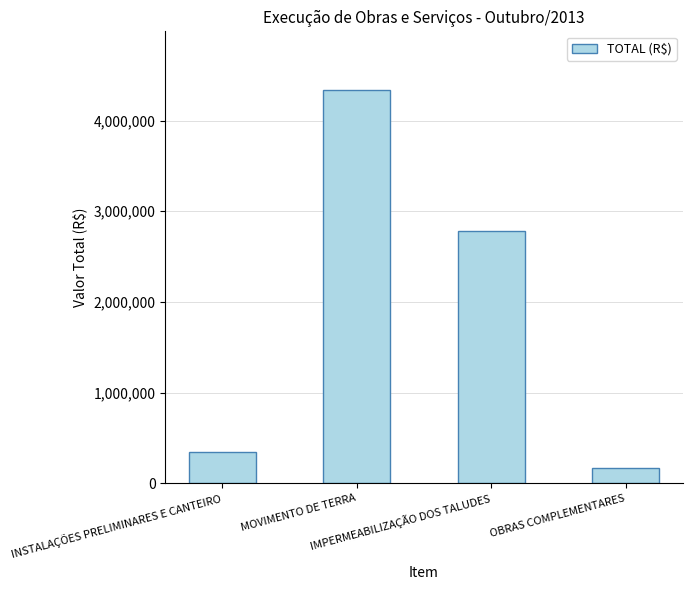

Reading right to left, extract all data points from this chart.

OBRAS COMPLEMENTARES=165848.1	IMPERMEABILIZAÇÃO DOS TALUDES=2781300.6	MOVIMENTO DE TERRA=4335176.9	INSTALAÇÕES PRELIMINARES E CANTEIRO=342113.9